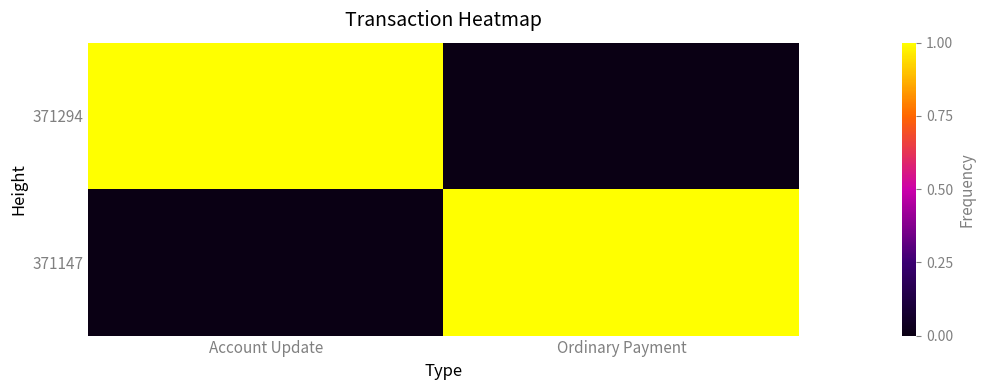

Reading left to right, extract all data points from this chart.

371294: Account Update=1	Ordinary Payment=0
371147: Account Update=0	Ordinary Payment=1